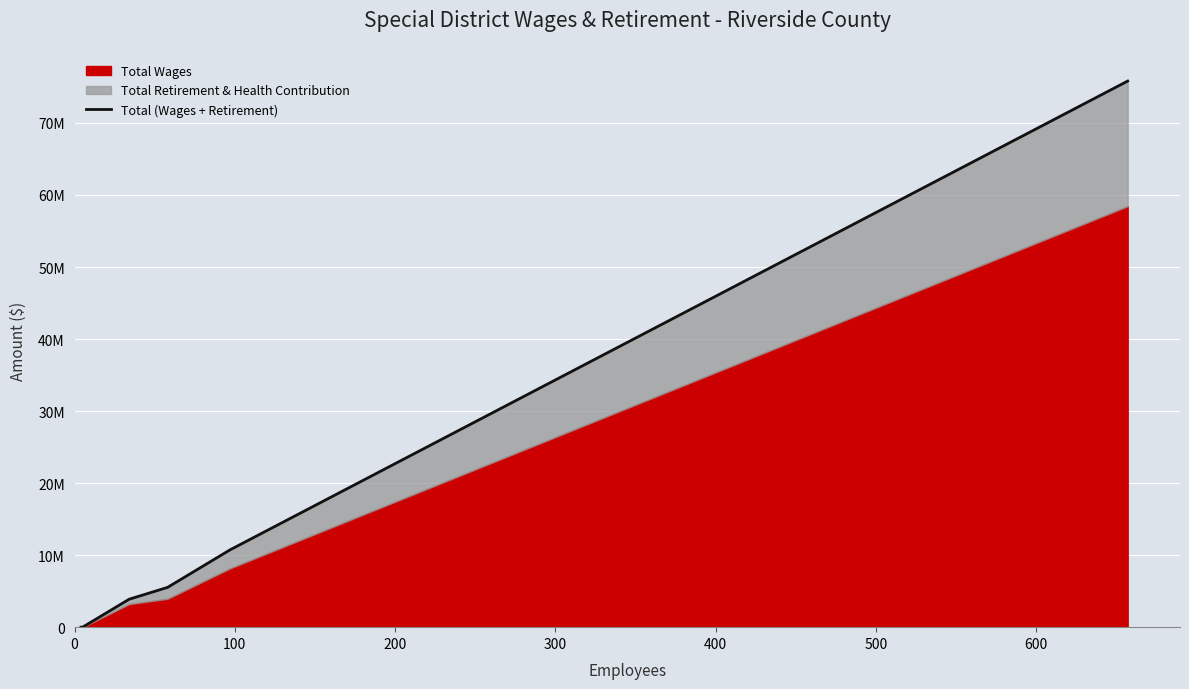

True or false: the data shows 39526851 at 100.

False